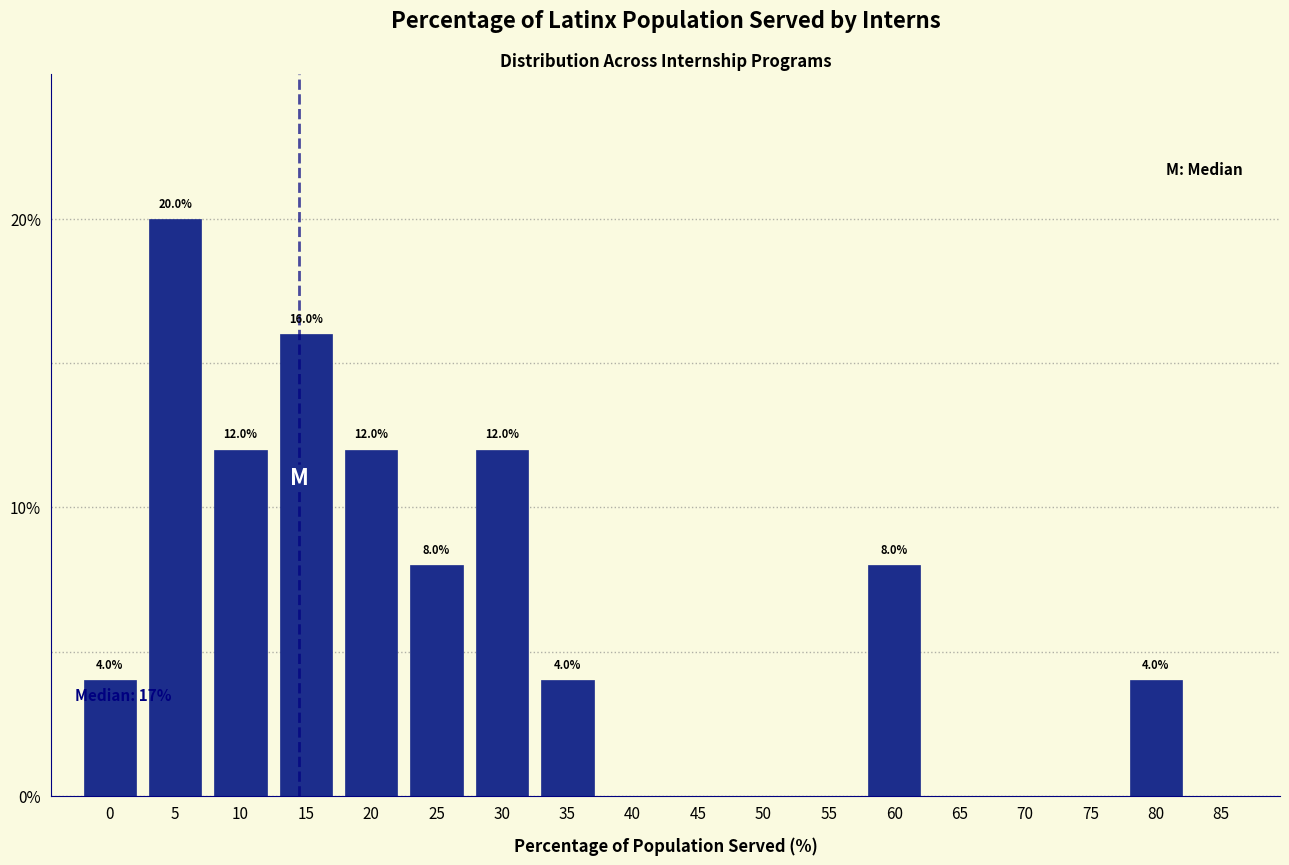

Reading left to right, list all the values displayed in this chart.

0=4	5=20	10=12	15=16	20=12	25=8	30=12	35=4	40=0	45=0	50=0	55=0	60=8	65=0	70=0	75=0	80=4	85=0